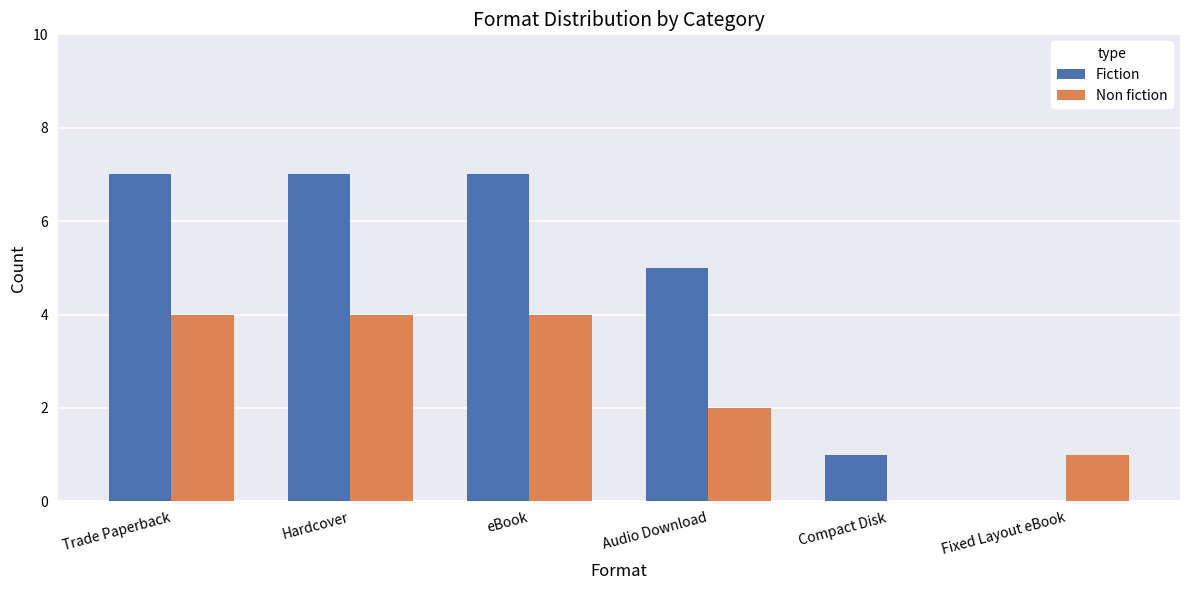

The Fiction series shows -3 at Fixed Layout eBook. True or false?

False